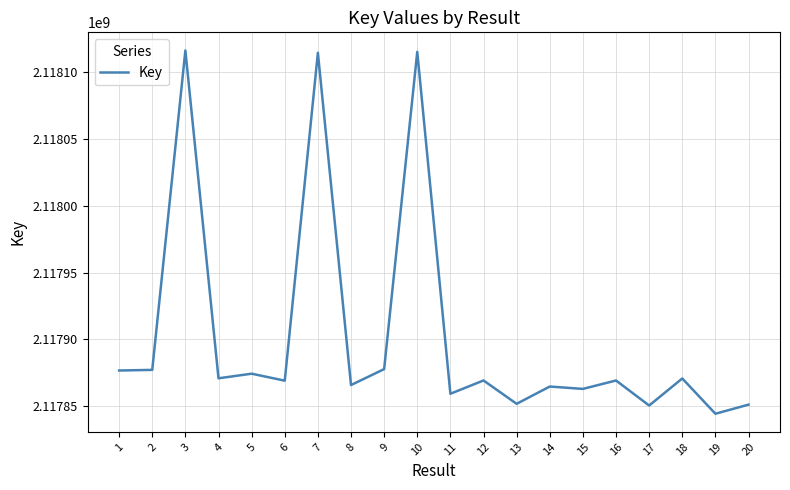

What is the change in value from 9 to 20?

-26617